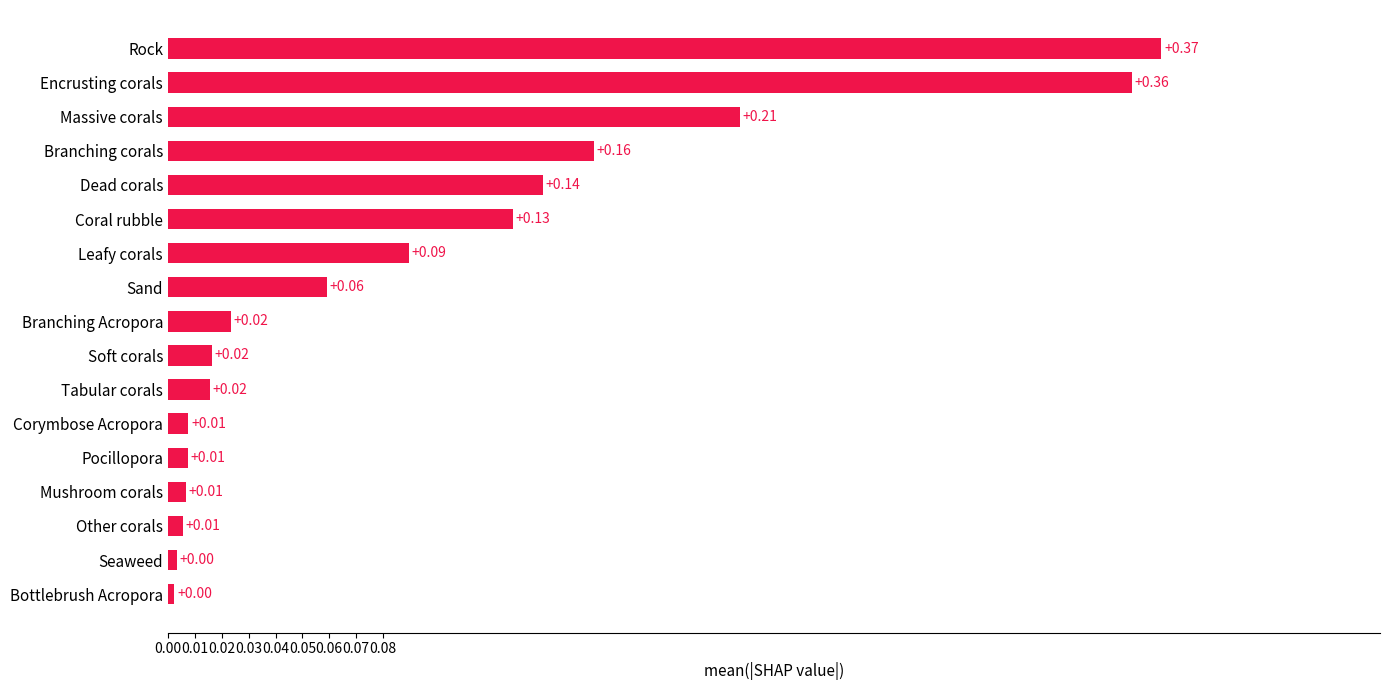

At which category does the chart reach its peak across all series?

Rock